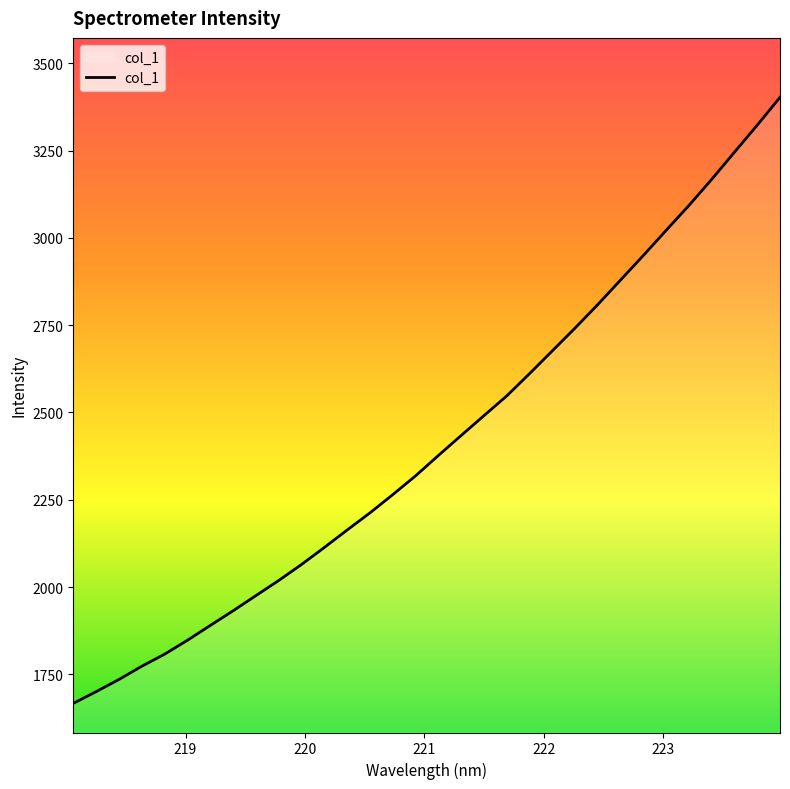

What is the average value?

2414.2